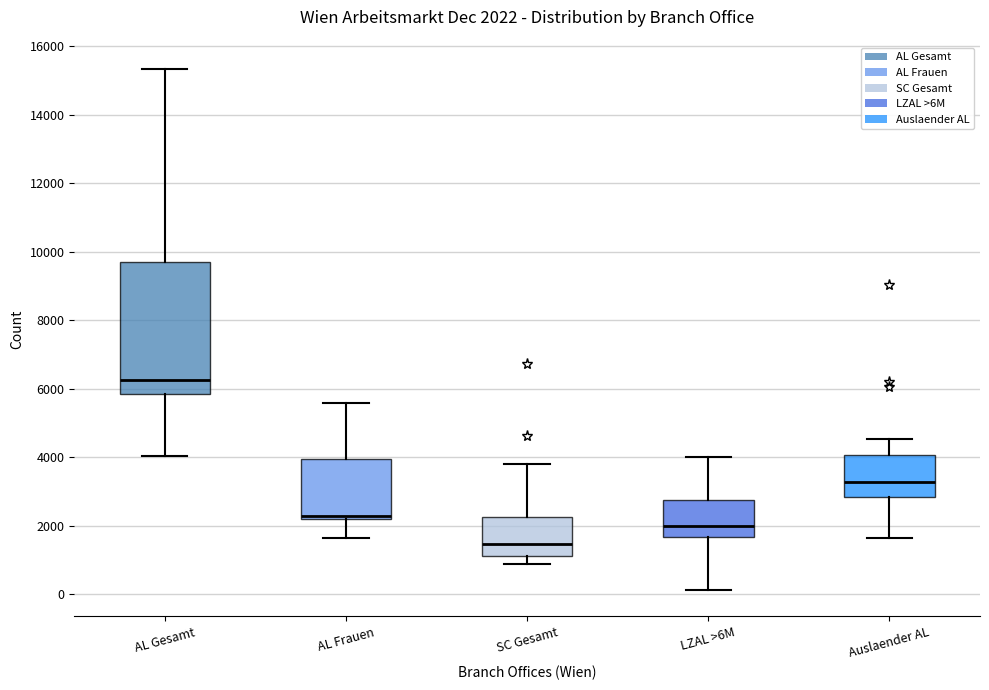

Comparing the boxes themselves (not the whiskers), which one is the tallest?

AL Gesamt